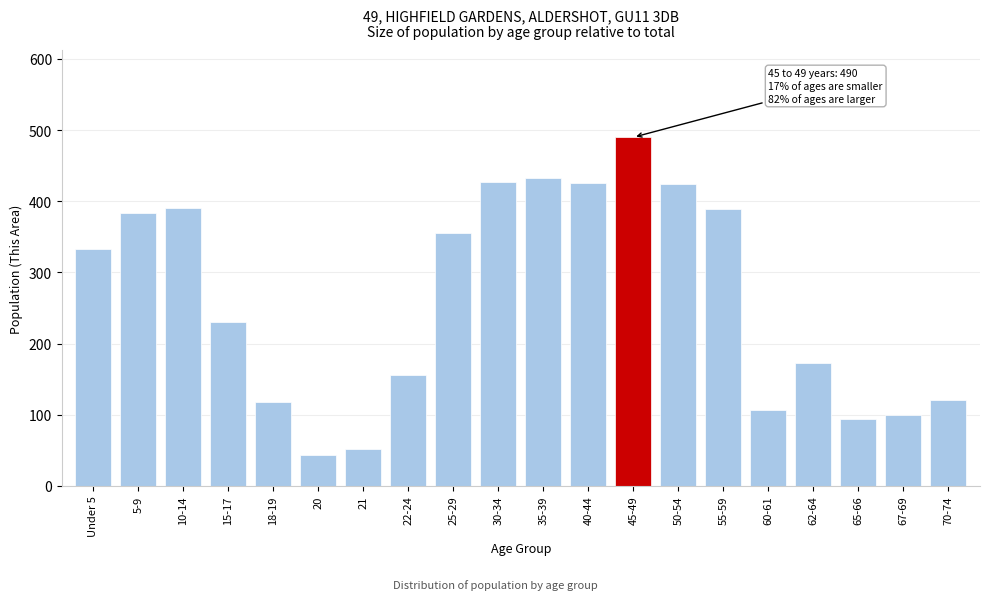

What is the ratio of the value at 55-59 to the value at 22-24?

2.5